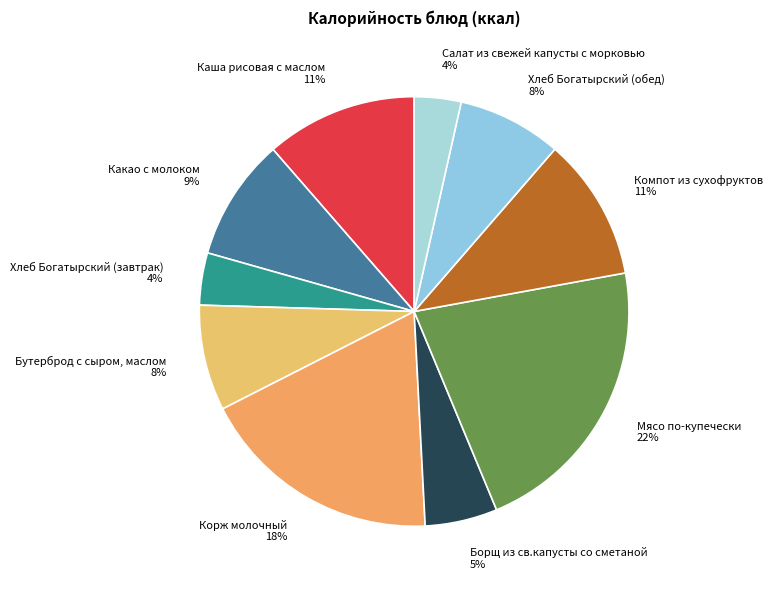

Count the number of slices in the pie.

10